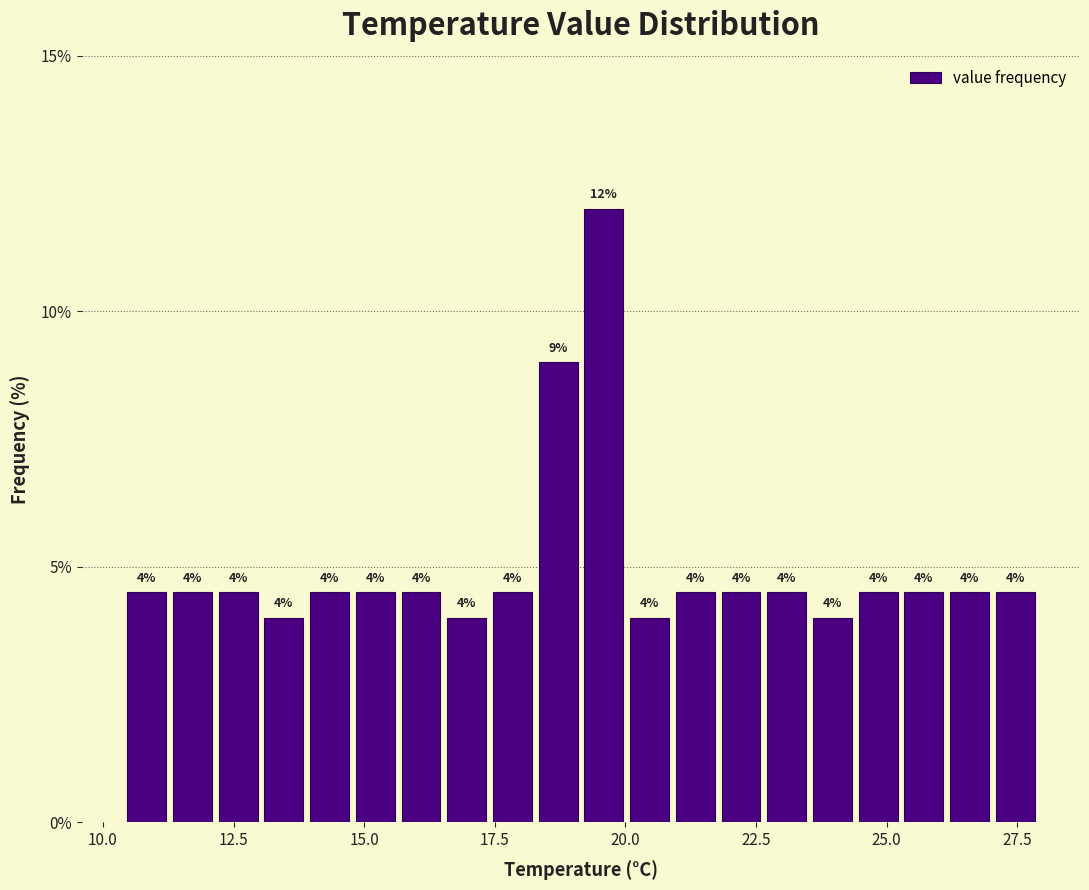

Read against the x-axis, roughly where is the centre of the tallest bar?

19.5